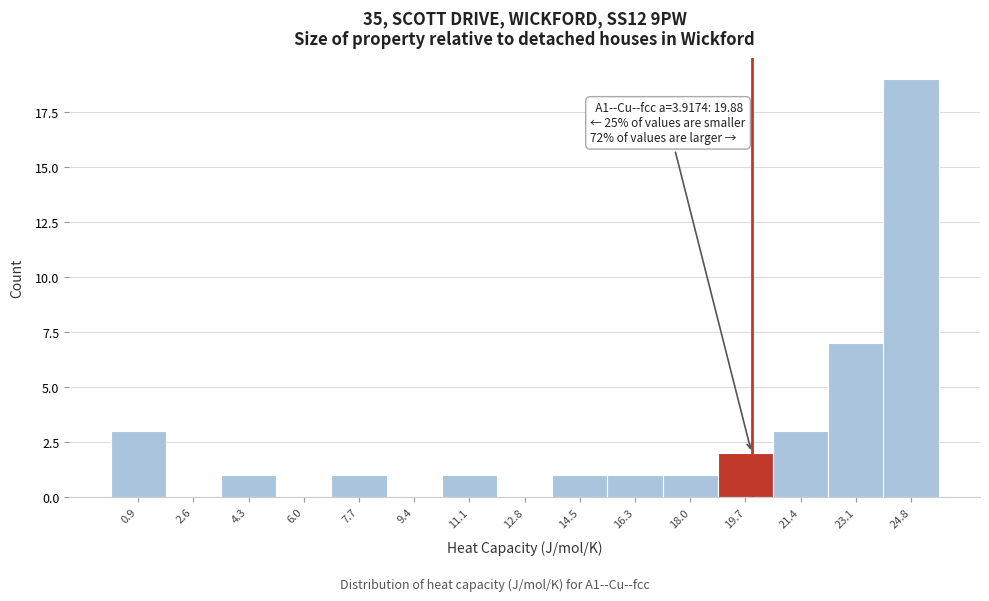

Which range on the x-axis has the tallest bar?

24.0 to 25.6